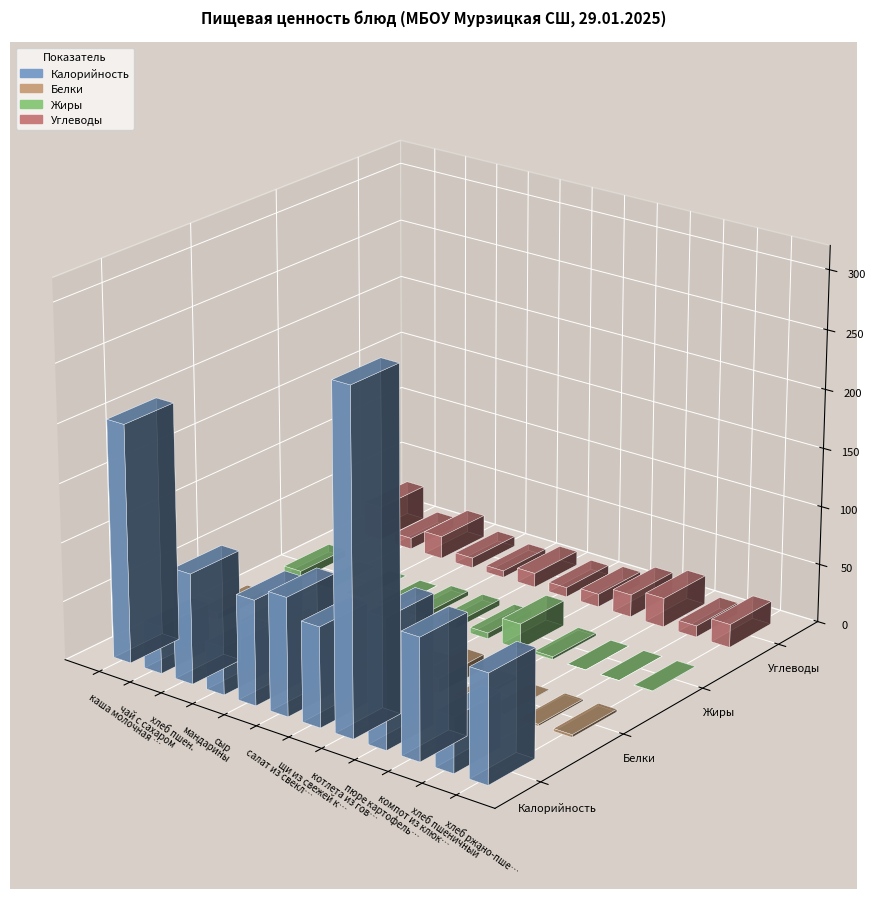

How many series are shown in this chart?

4